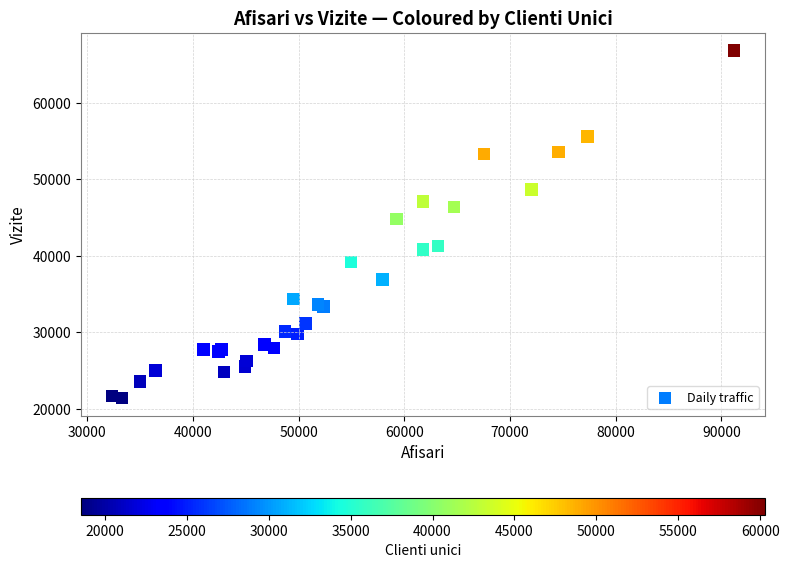

What Y value in the scatter plot is closest to 44138?

44863